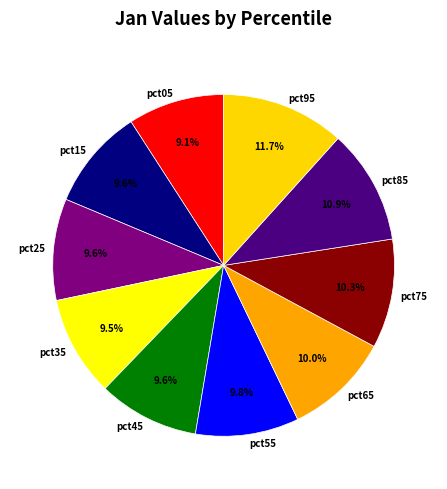

Combined, do pct45 and pct55 account for over 50%?

No